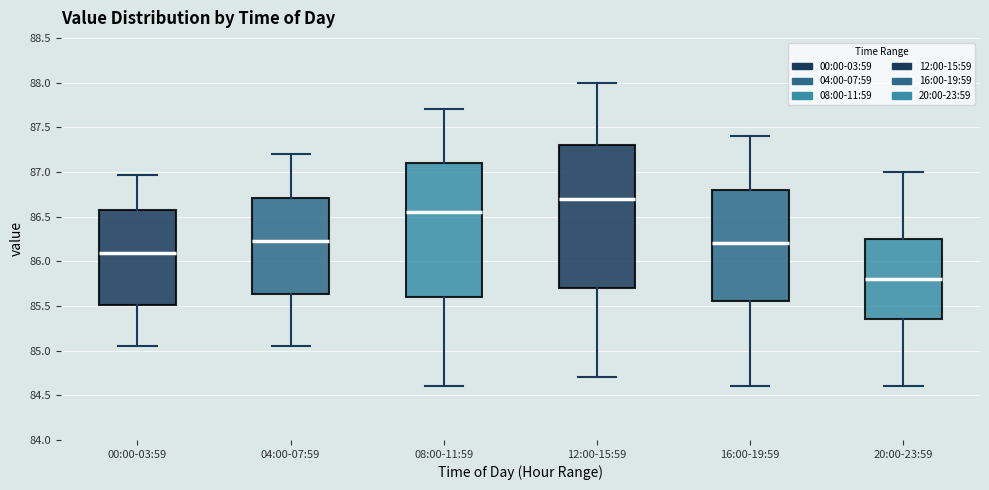

Comparing the boxes themselves (not the whiskers), which one is the tallest?

12:00-15:59